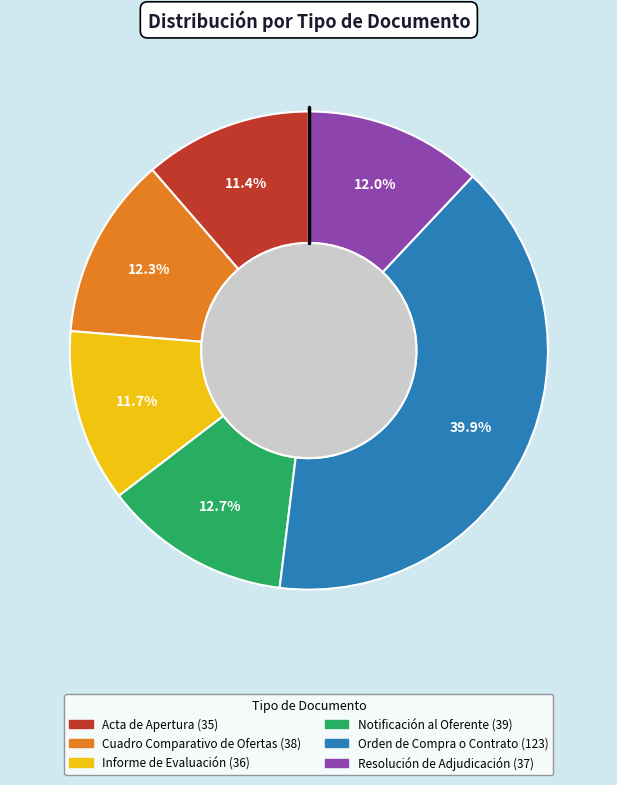

Do Resolución de Adjudicación and Orden de Compra o Contrato together represent more than half of the pie?

Yes